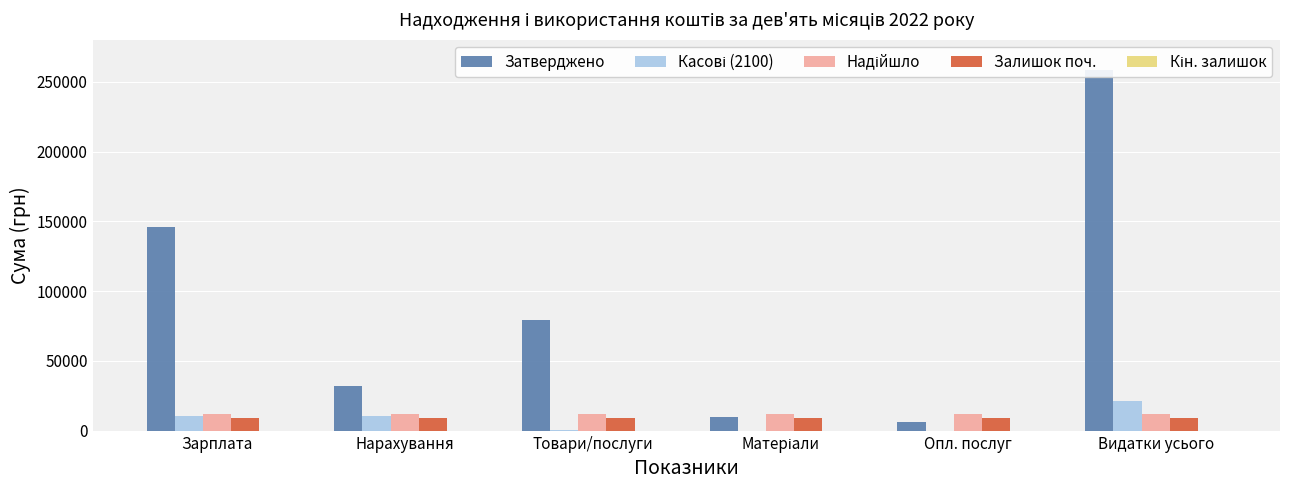

How many data points in Касові (2100) are less than 10238?

3